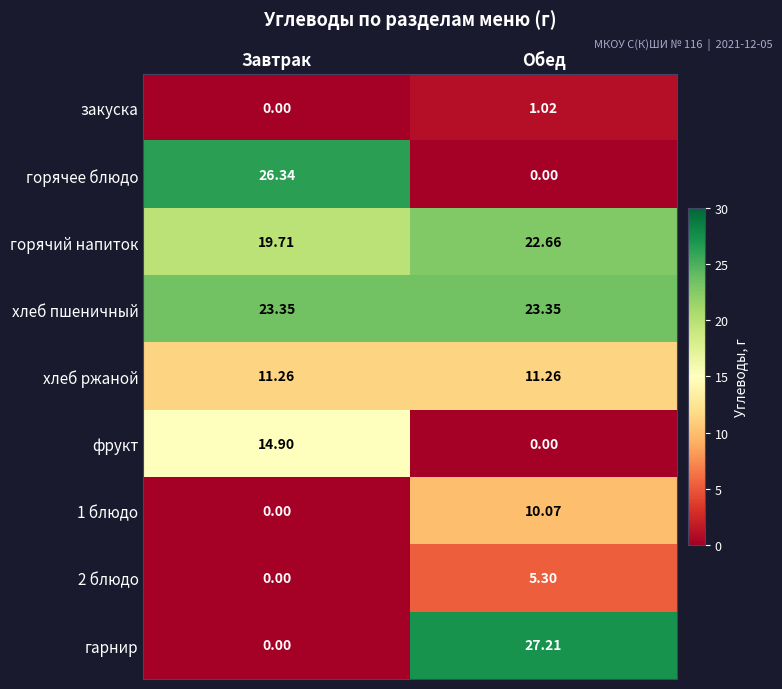

What is the sum of all 2 блюдо values?

5.3